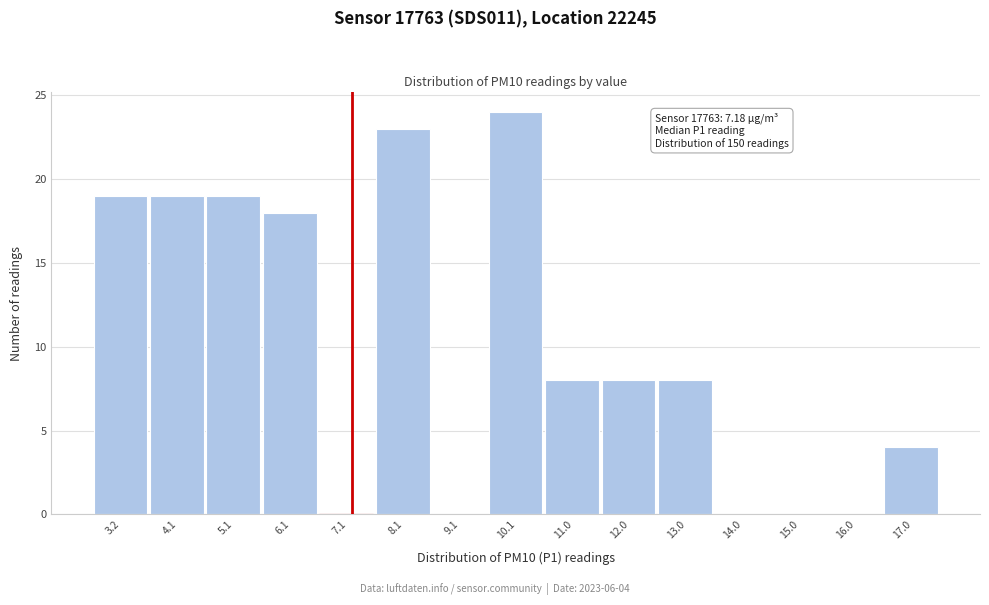

Over which range of the x-axis is the bar tallest?

9.6 to 10.6